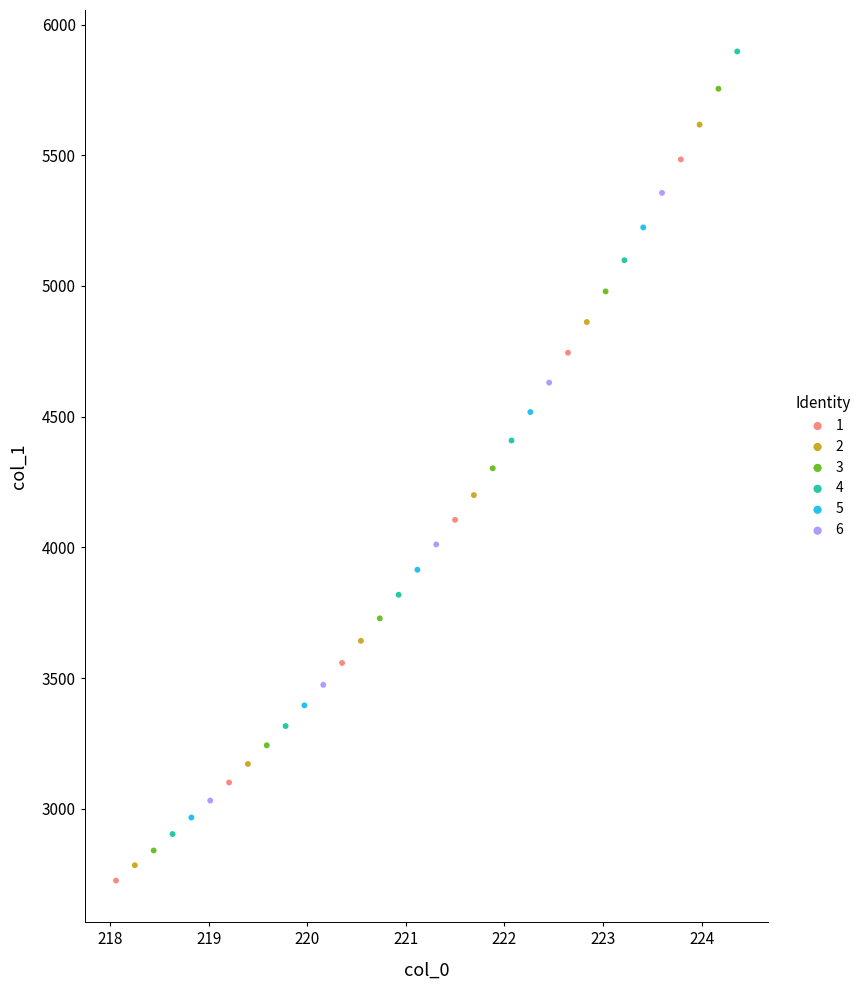

Which series has the largest Y range (max minus min)?

4